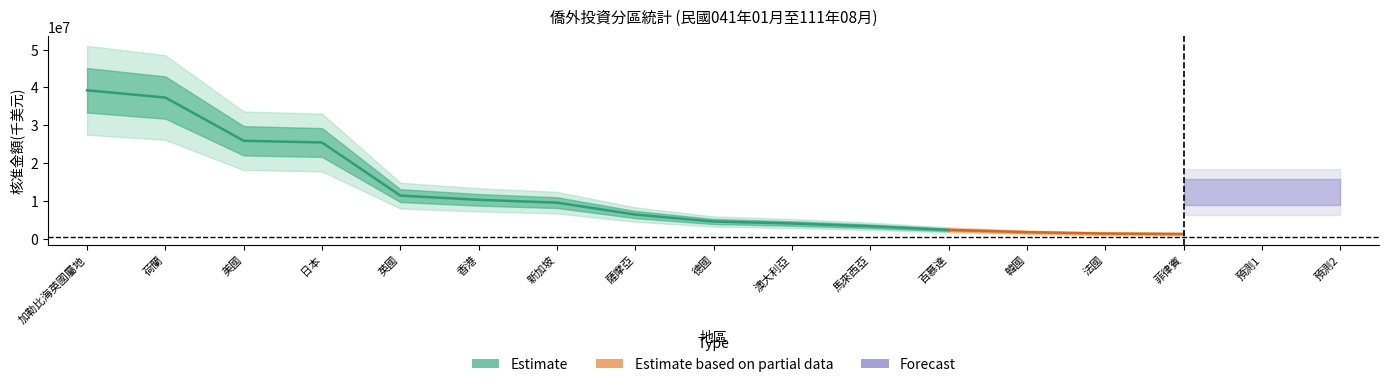

What is the difference between the maximum and second lowest values in the 核准金額(千美元) series?

37915205.3